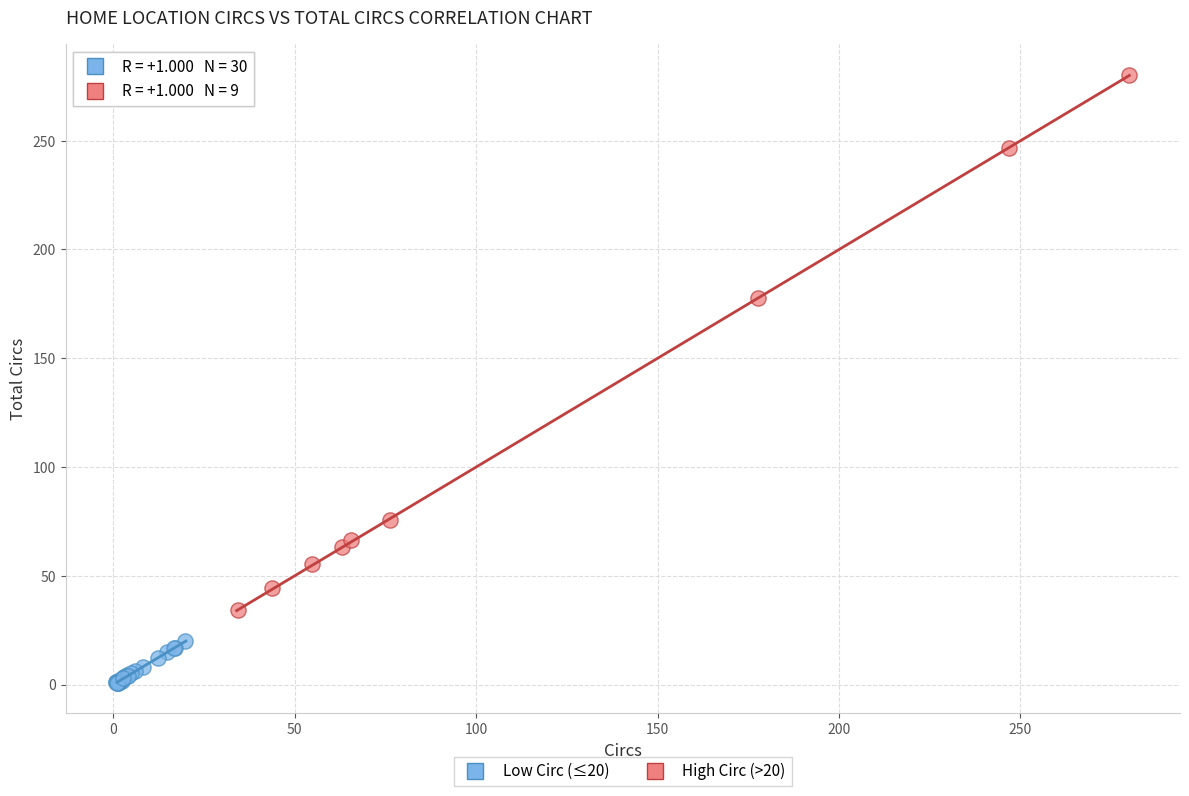

Which series contains the highest Y value?

High Circ (>20)